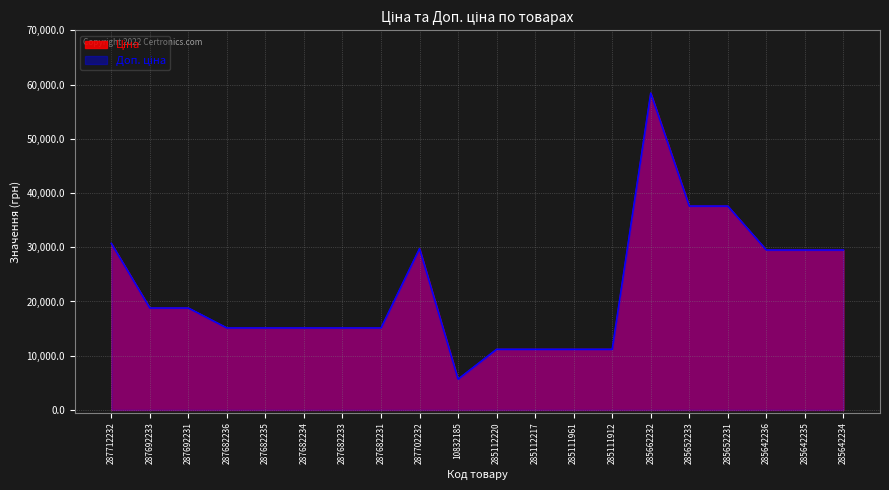

The Доп. ціна series shows 5673.8 at 10832185. True or false?

True